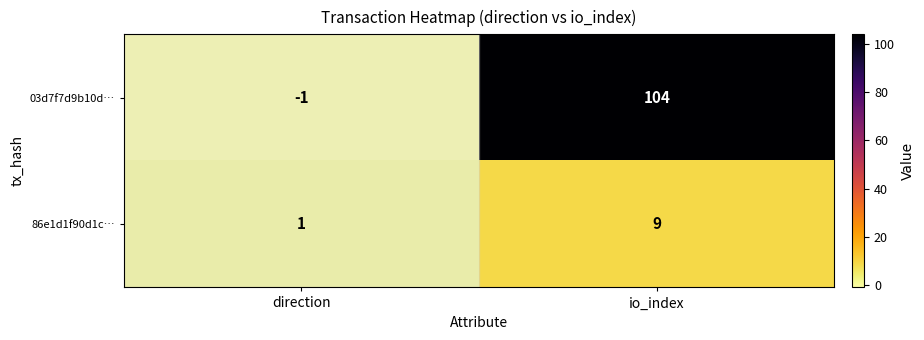

Which series has the widest spread of values?

03d7f7d9b10d…